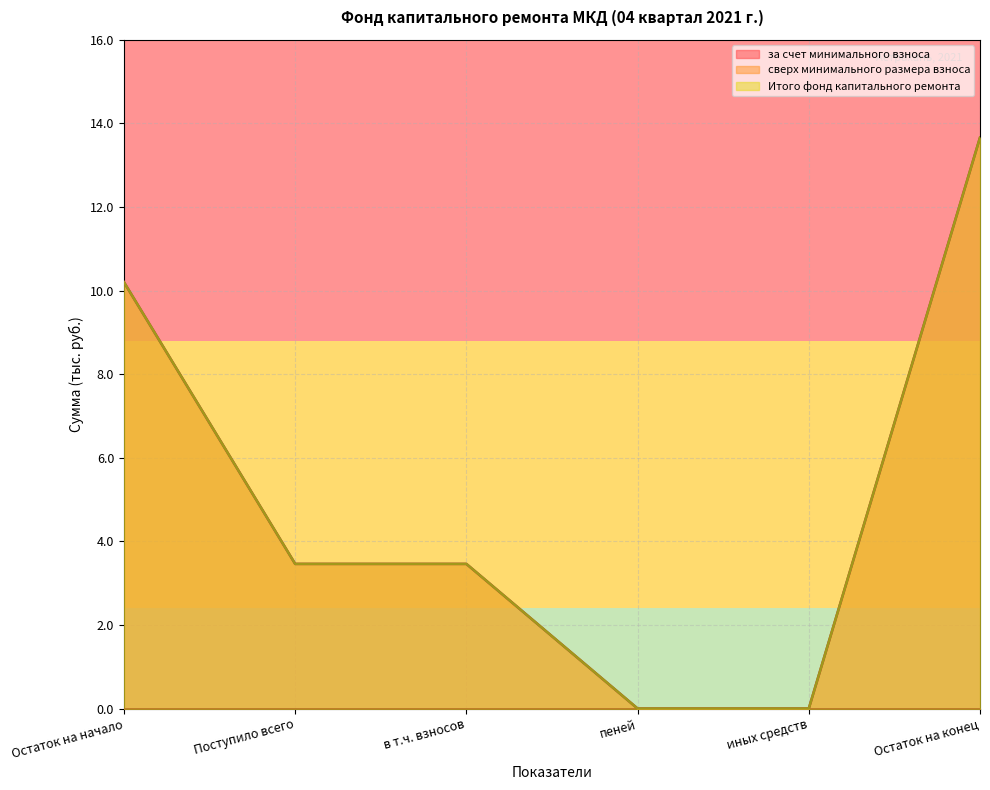

What is the average value of the за счет минимального взноса series?

5.1